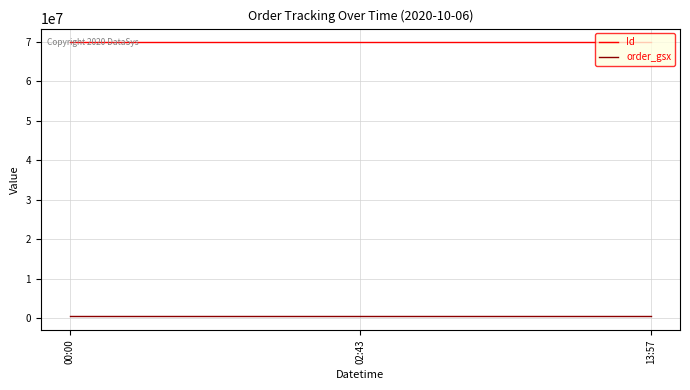

What is the sum of all Id values?

209619825